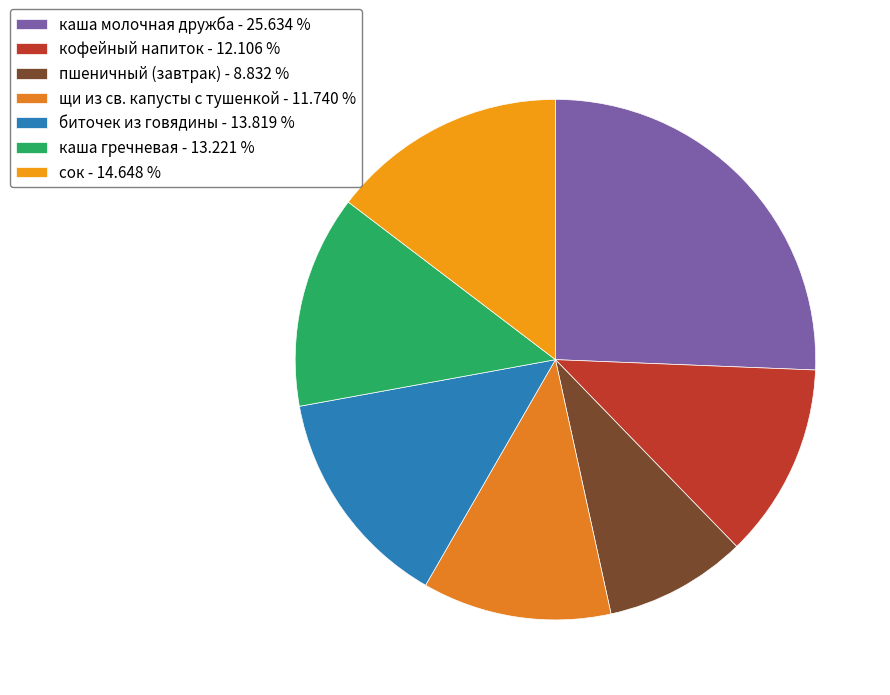

Is биточек из говядины the majority of the pie?

No